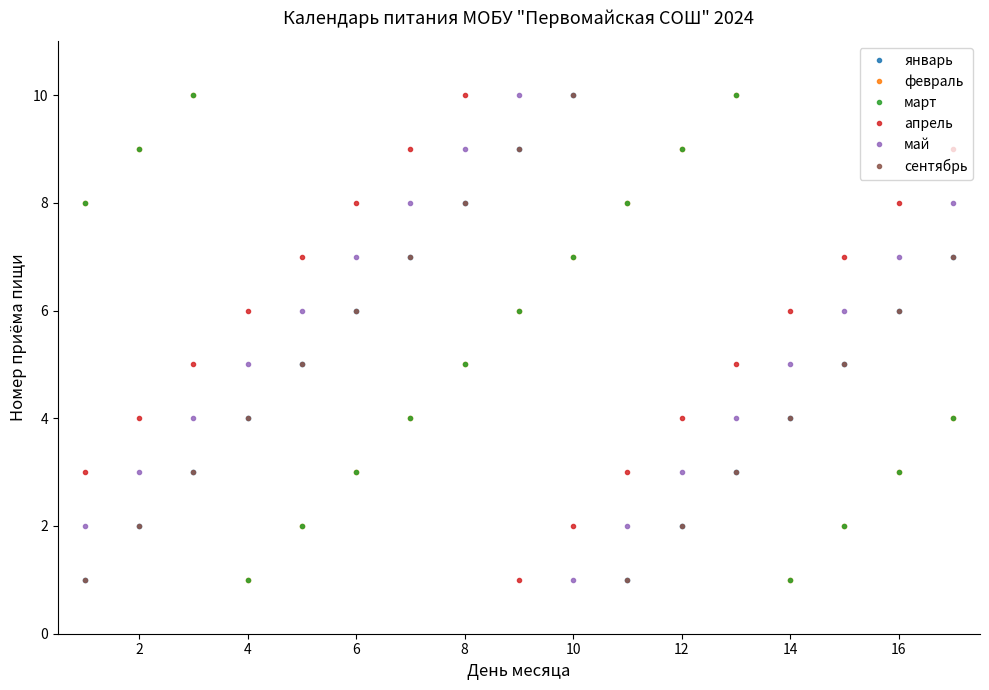

Does the chart have visible grid lines?

No